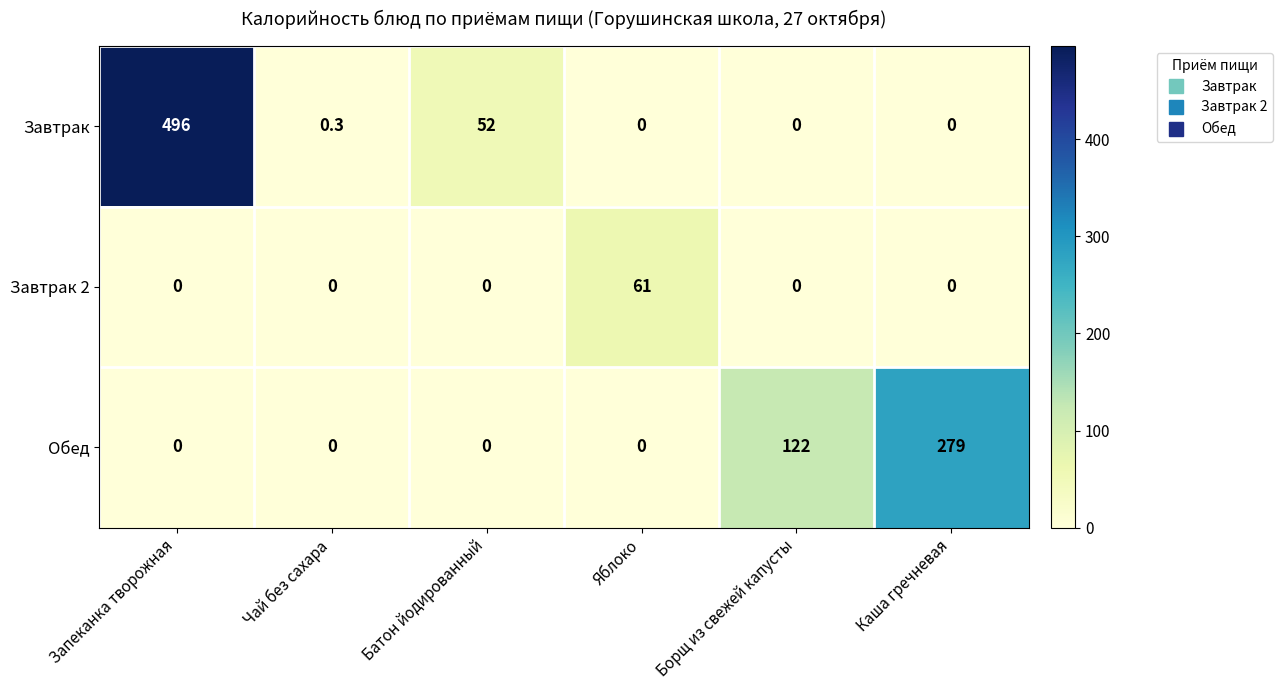

Which series has the widest spread of values?

Завтрак